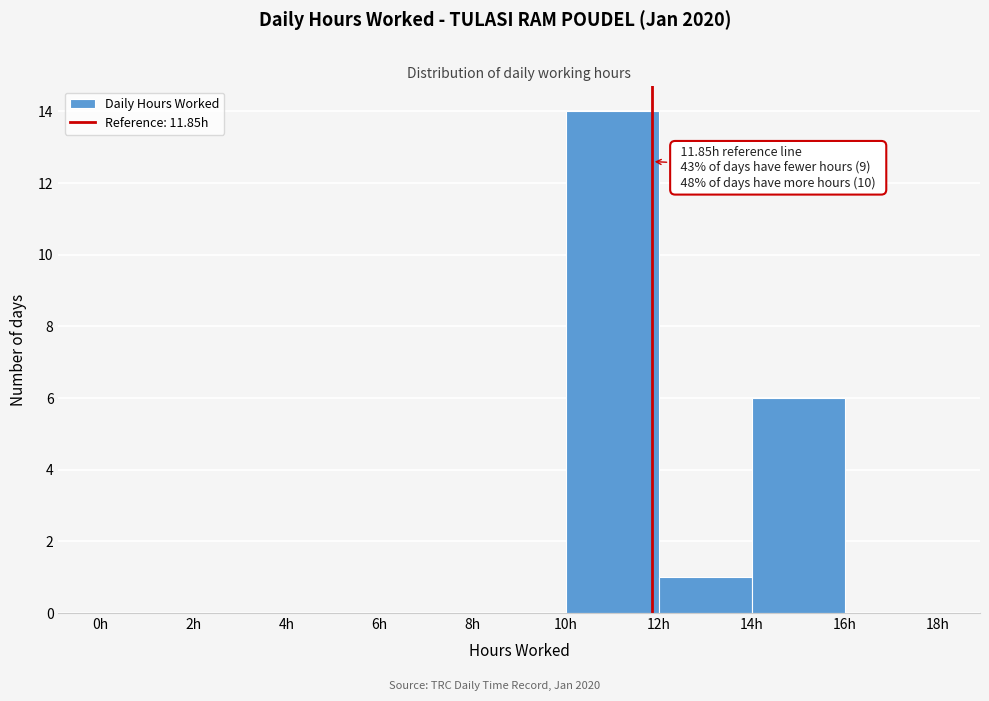

Over which range of the x-axis is the bar tallest?

10 to 12